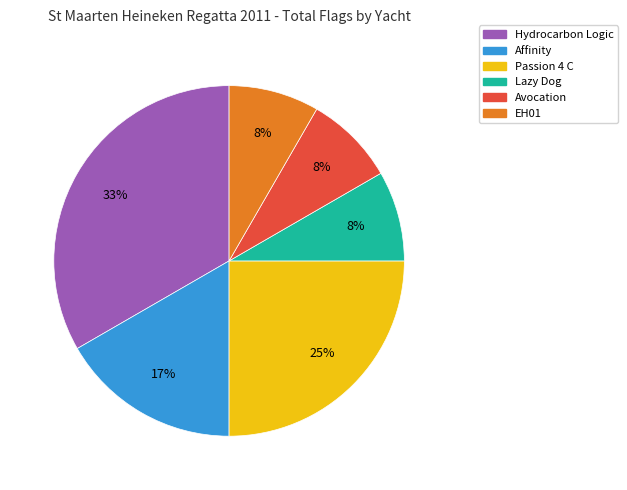

Does any single category account for the majority?

No